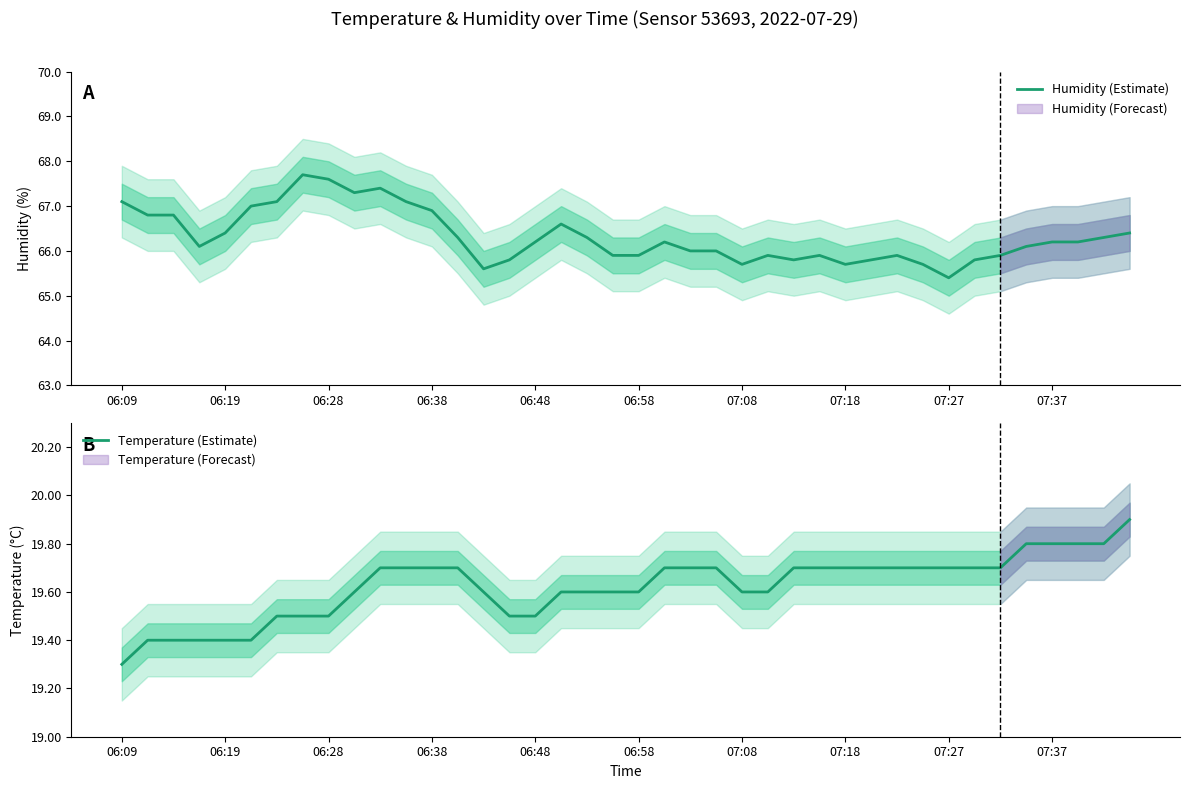

Which category has the lowest value in the Humidity (Estimate) series?

07:27